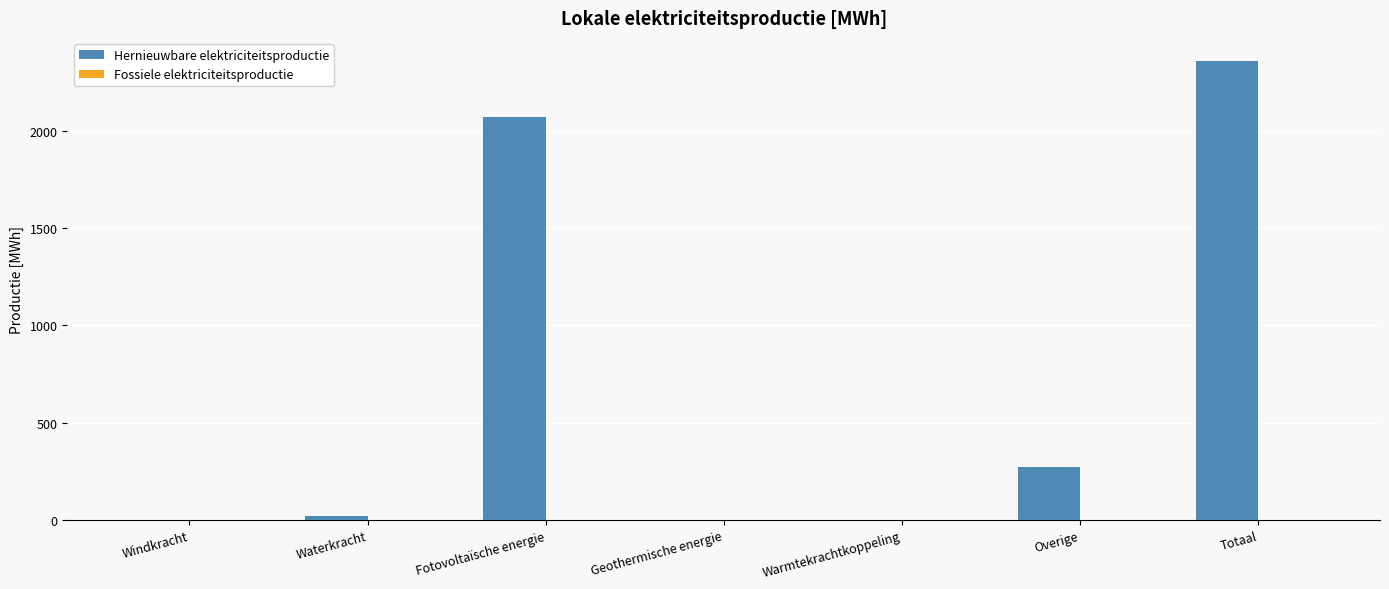

Reading right to left, extract all data points from this chart.

Totaal=2359.6	Overige=270.0	Warmtekrachtkoppeling=0.0	Geothermische energie=0.0	Fotovoltaïsche energie=2069.9	Waterkracht=19.7	Windkracht=0.0